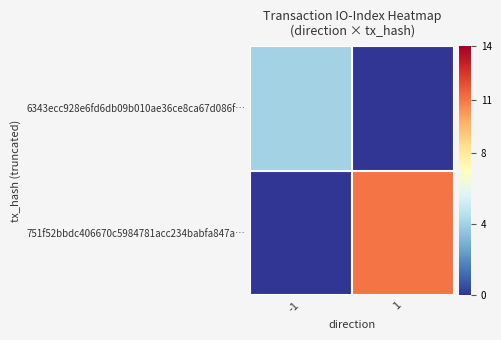

List the series in order of their peak value, lowest first.

6343ecc928e6fd6db09b010ae36ce8ca67d086f…, 751f52bbdc406670c5984781acc234babfa847a…